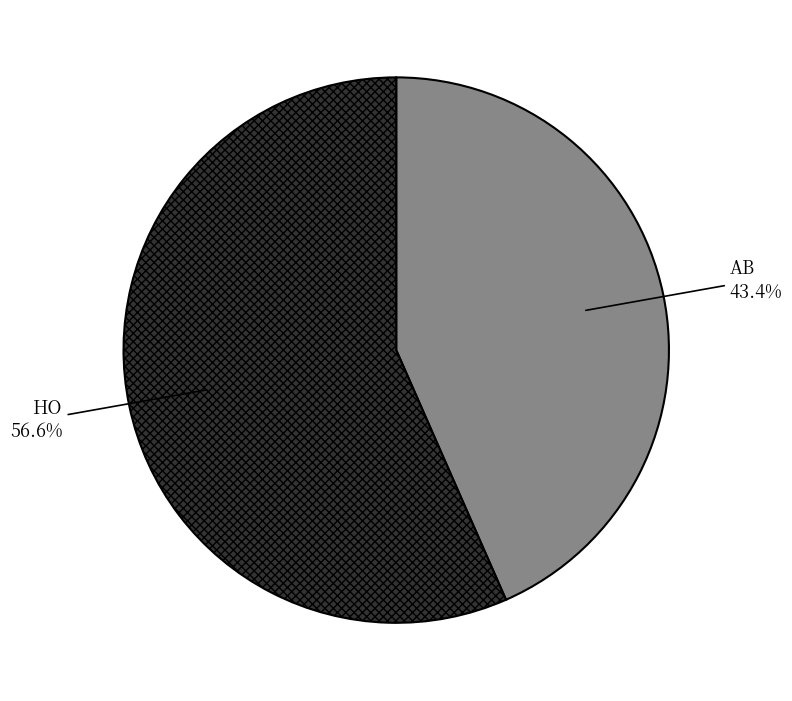

Is there a majority slice in this chart?

Yes